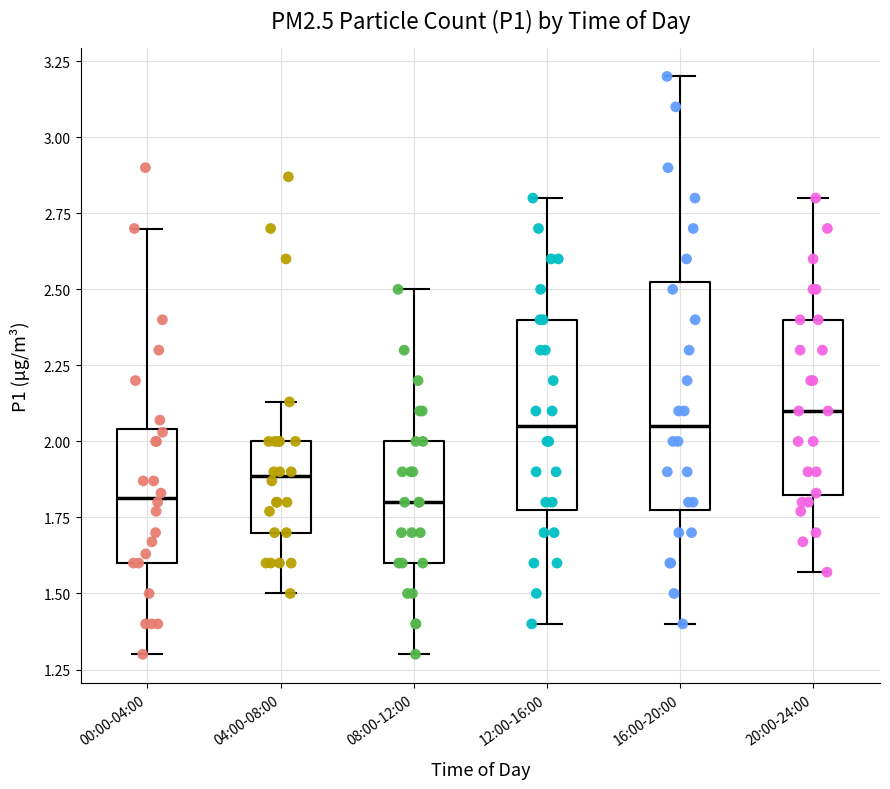

Comparing the boxes themselves (not the whiskers), which one is the tallest?

16:00-20:00